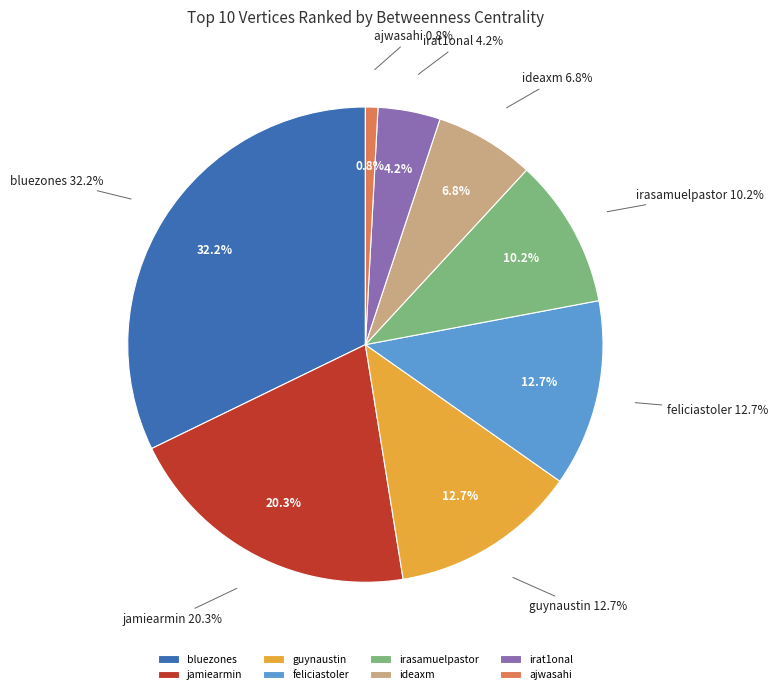

Does any single category account for the majority?

No